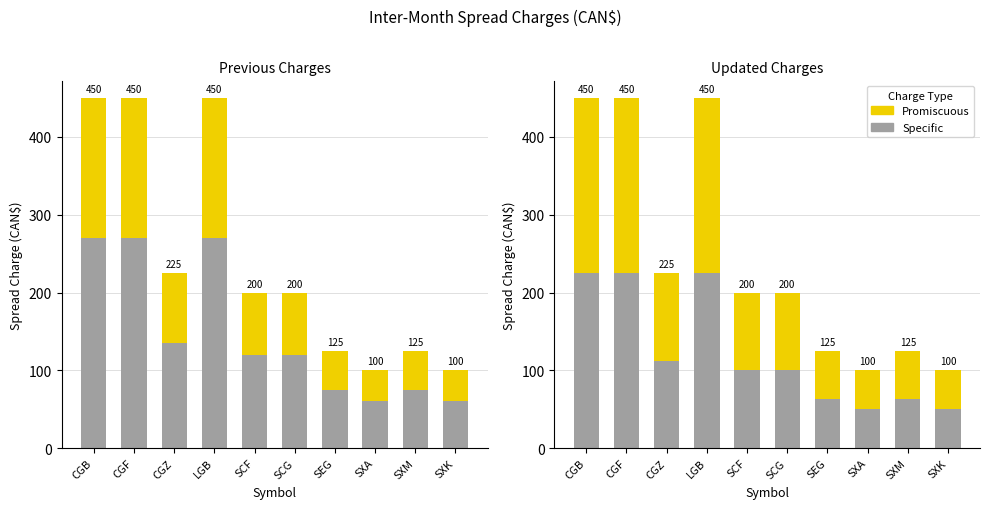

What is the sum of all Specific values?

1212.5